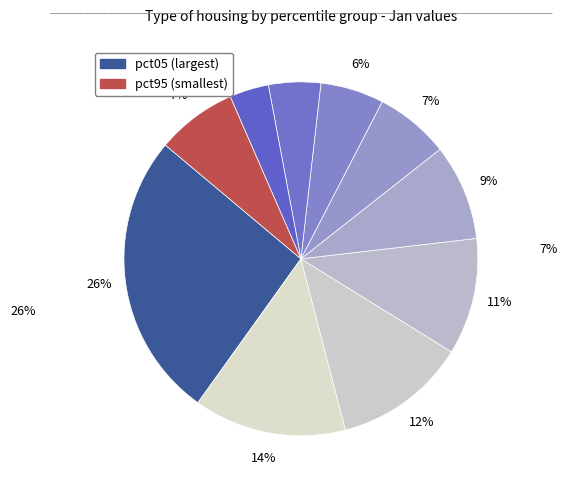

Count the number of slices in the pie.

10